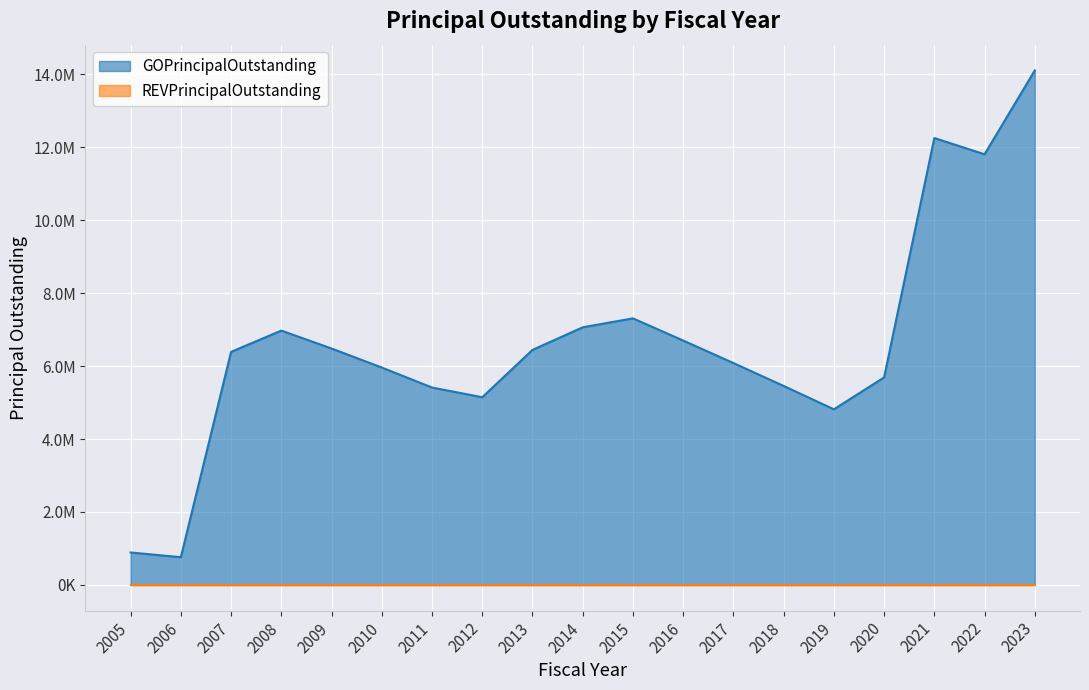

How many points are lower than both their immediate neighbors (excluding endpoints)?

4